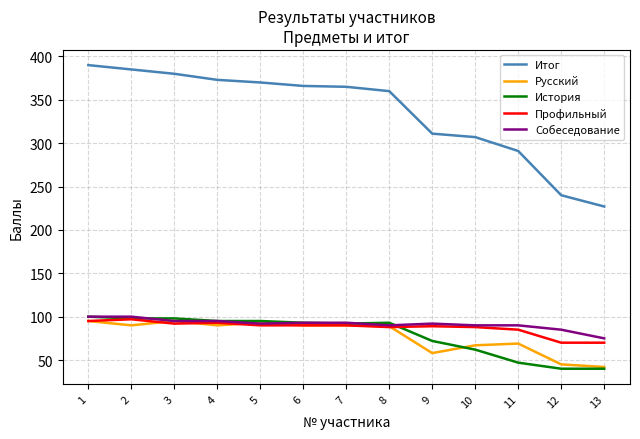

What is the average value of the Профильный series?

87